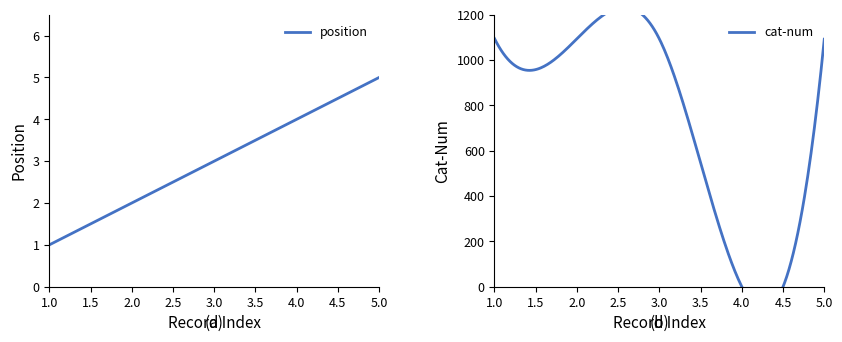

Is the value of position at 22-9-13 #2 greater than the value of cat-num at 22-9-13 #2?

No